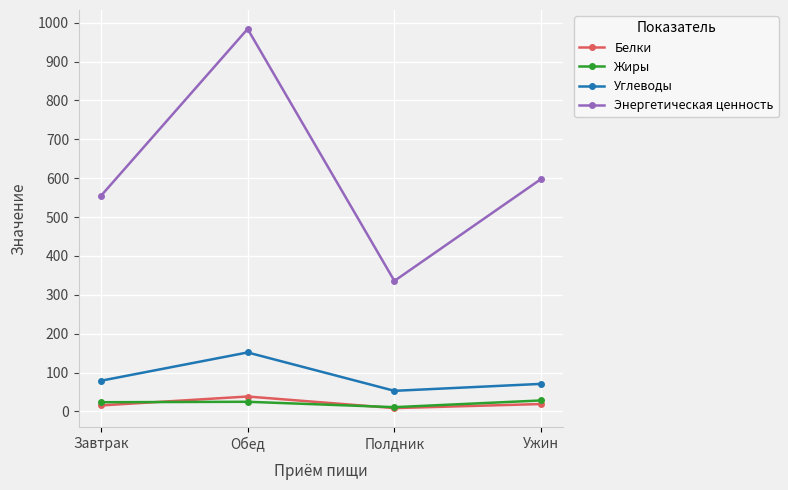

How many values in the Белки series are below 18?

2